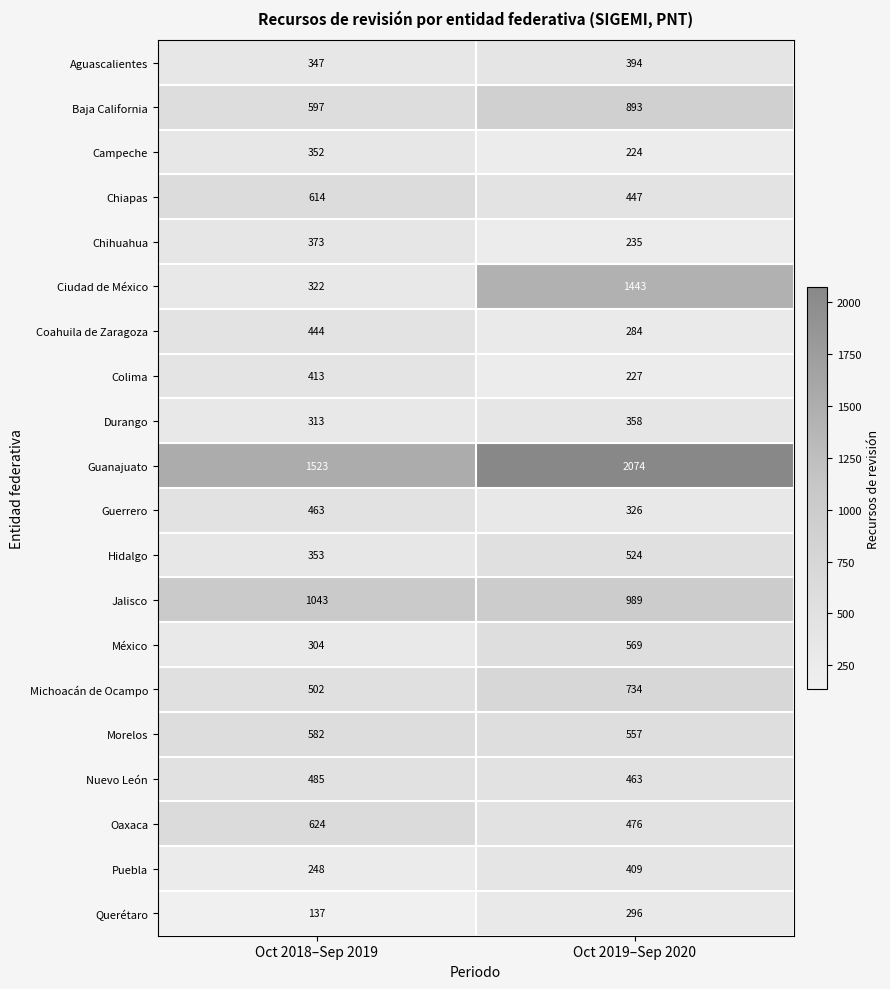

True or false: Hidalgo has a value of 524 at Oct 2019–Sep 2020.

True